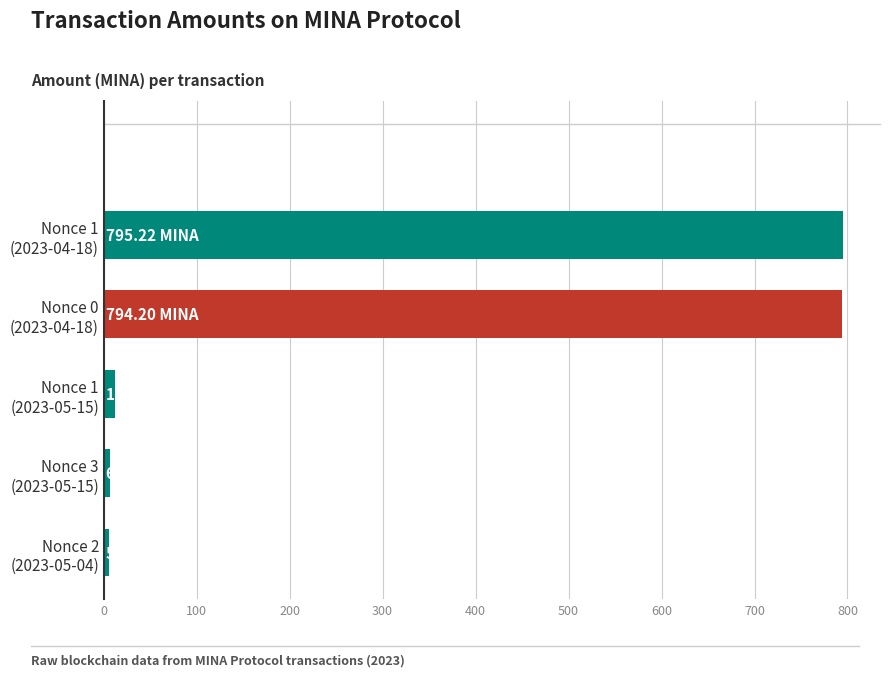

What is the difference between the maximum and minimum values?

789.5